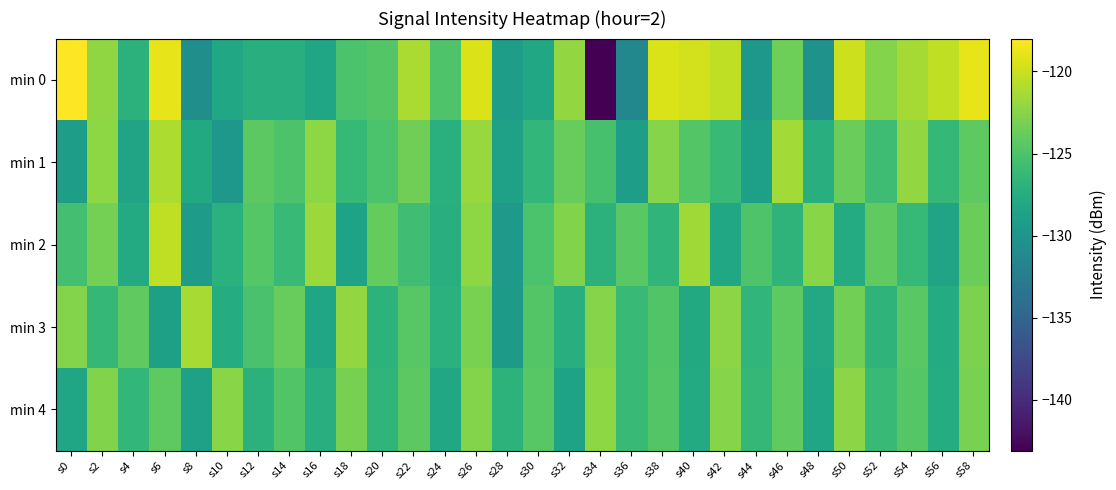

Reading left to right, extract all data points from this chart.

min 0: s0=-118.0	s2=-122.1	s4=-127.0	s6=-118.9	s8=-130.6	s10=-128.1	s12=-127.4	s14=-127.4	s16=-128.4	s18=-125.1	s20=-124.7	s22=-121.2	s24=-124.9	s26=-119.3	s28=-129.2	s30=-128.1	s32=-122.1	s34=-143.1	s36=-131.4	s38=-119.4	s40=-119.8	s42=-120.4	s44=-129.7	s46=-123.6	s48=-130.3	s50=-119.9	s52=-122.7	s54=-121.3	s56=-120.4	s58=-118.9
min 1: s0=-129.1	s2=-122.3	s4=-128.5	s6=-121.1	s8=-127.8	s10=-129.7	s12=-124.3	s14=-125.0	s16=-122.3	s18=-126.3	s20=-125.1	s22=-123.4	s24=-127.2	s26=-121.9	s28=-128.7	s30=-126.5	s32=-123.8	s34=-125.3	s36=-129.1	s38=-122.6	s40=-124.7	s42=-126.1	s44=-128.9	s46=-121.5	s48=-127.3	s50=-123.7	s52=-125.8	s54=-122.1	s56=-126.4	s58=-124.2
min 2: s0=-125.5	s2=-123.2	s4=-127.8	s6=-120.4	s8=-129.3	s10=-127.1	s12=-124.6	s14=-126.2	s16=-121.8	s18=-128.5	s20=-123.9	s22=-125.7	s24=-127.4	s26=-122.3	s28=-129.6	s30=-125.1	s32=-122.8	s34=-127.0	s36=-124.4	s38=-126.7	s40=-121.6	s42=-128.1	s44=-124.9	s46=-126.8	s48=-122.5	s50=-127.7	s52=-124.1	s54=-126.3	s56=-128.4	s58=-123.6
min 3: s0=-122.7	s2=-126.4	s4=-124.1	s6=-128.8	s8=-121.3	s10=-127.6	s12=-125.2	s14=-123.8	s16=-128.2	s18=-122.1	s20=-126.9	s22=-124.5	s24=-127.1	s26=-123.0	s28=-129.4	s30=-124.7	s32=-127.3	s34=-122.6	s36=-126.1	s38=-124.8	s40=-127.9	s42=-122.4	s44=-126.6	s46=-124.2	s48=-128.0	s50=-123.3	s52=-126.8	s54=-124.4	s56=-127.7	s58=-122.9
min 4: s0=-128.3	s2=-122.8	s4=-126.5	s6=-124.2	s8=-128.7	s10=-122.5	s12=-127.0	s14=-124.8	s16=-127.4	s18=-123.1	s20=-126.7	s22=-124.3	s24=-128.1	s26=-122.7	s28=-126.9	s30=-124.5	s32=-128.5	s34=-122.3	s36=-126.1	s38=-124.7	s40=-127.8	s42=-122.6	s44=-126.4	s46=-124.1	s48=-128.2	s50=-122.4	s52=-126.2	s54=-124.6	s56=-127.6	s58=-123.0